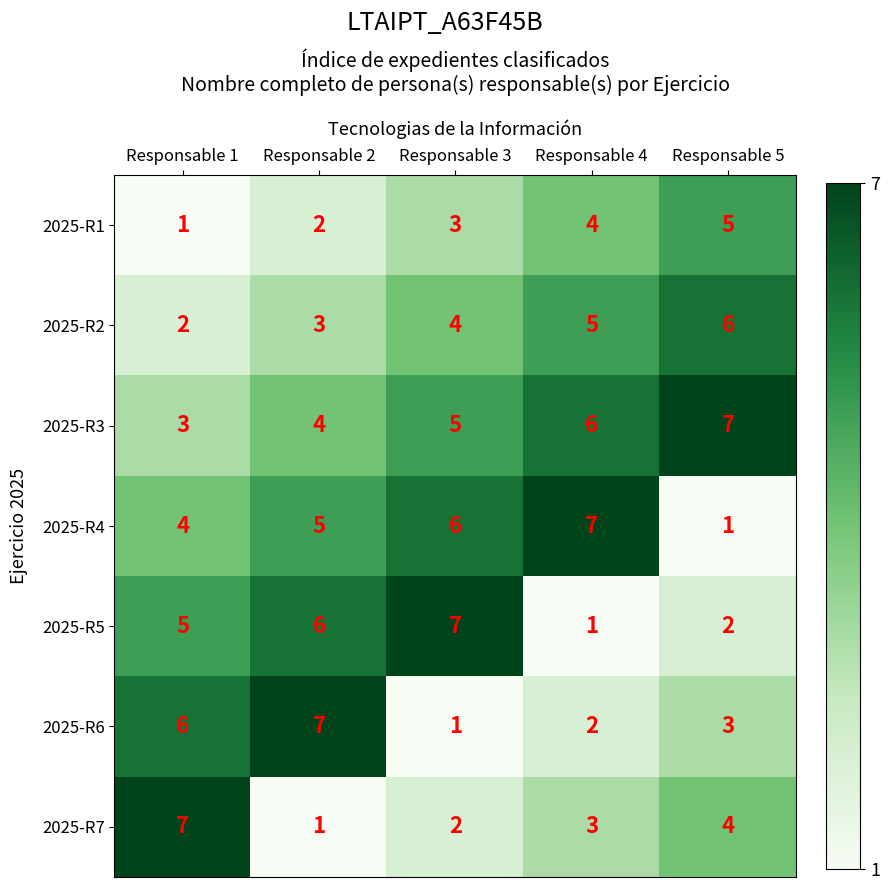

At which label is 2025-R6 closest to 4?

Responsable 5